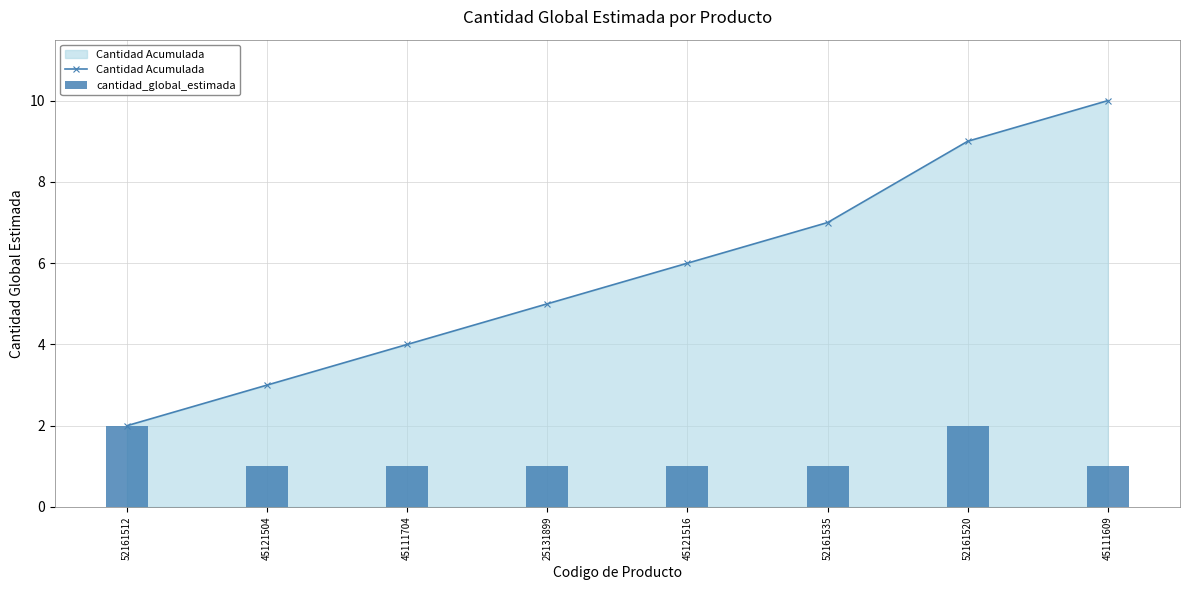

Reading left to right, list all the values displayed in this chart.

Cantidad Acumulada: 52161512=2	45121504=3	45111704=4	25131899=5	45121516=6	52161535=7	52161520=9	45111609=10
cantidad_global_estimada: 52161512=2	45121504=1	45111704=1	25131899=1	45121516=1	52161535=1	52161520=2	45111609=1